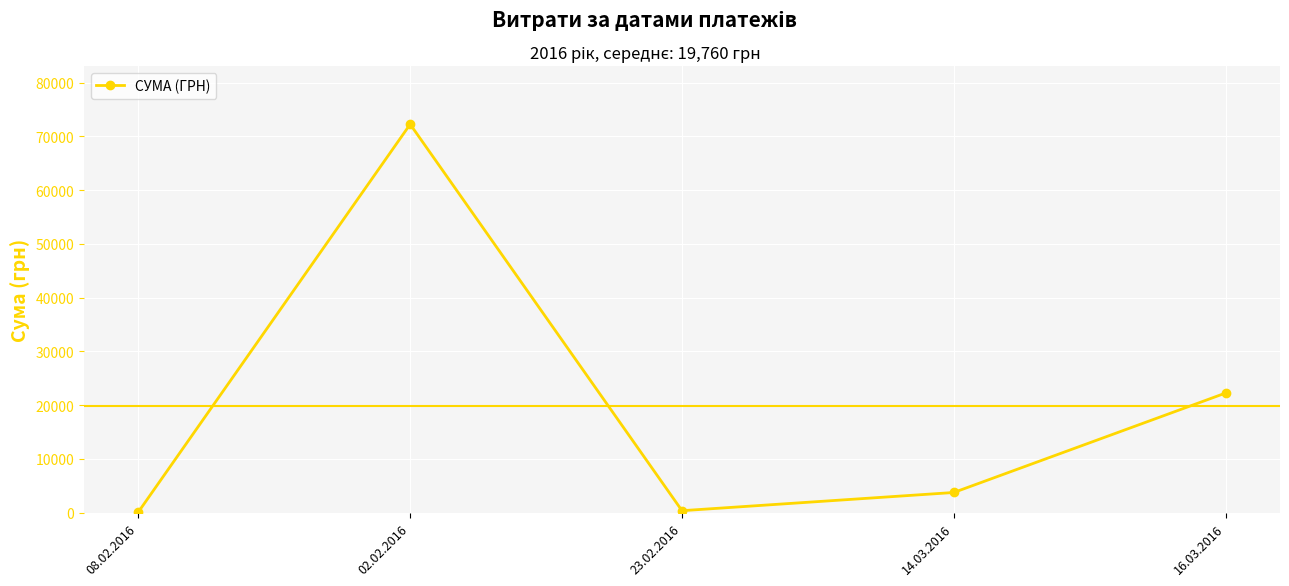

At which category does the data reach its first local valley?

23.02.2016